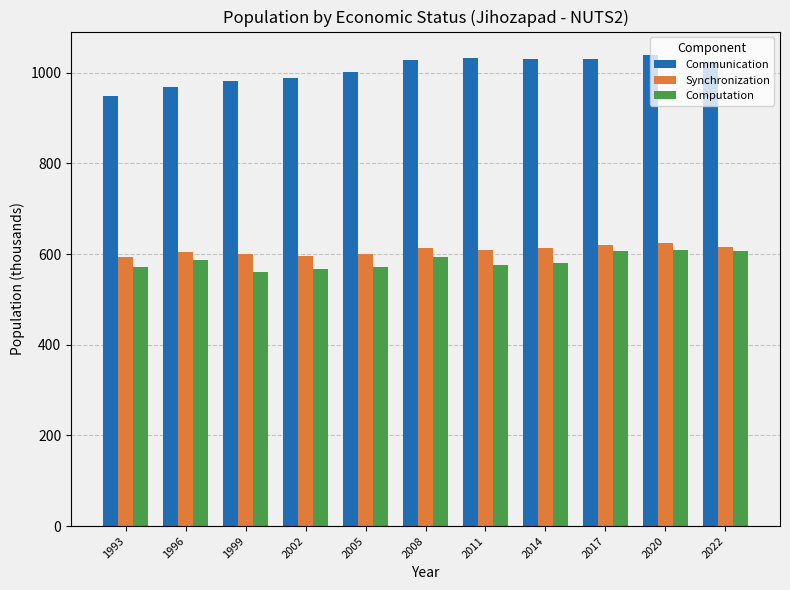

How many bars are there in each group?

3